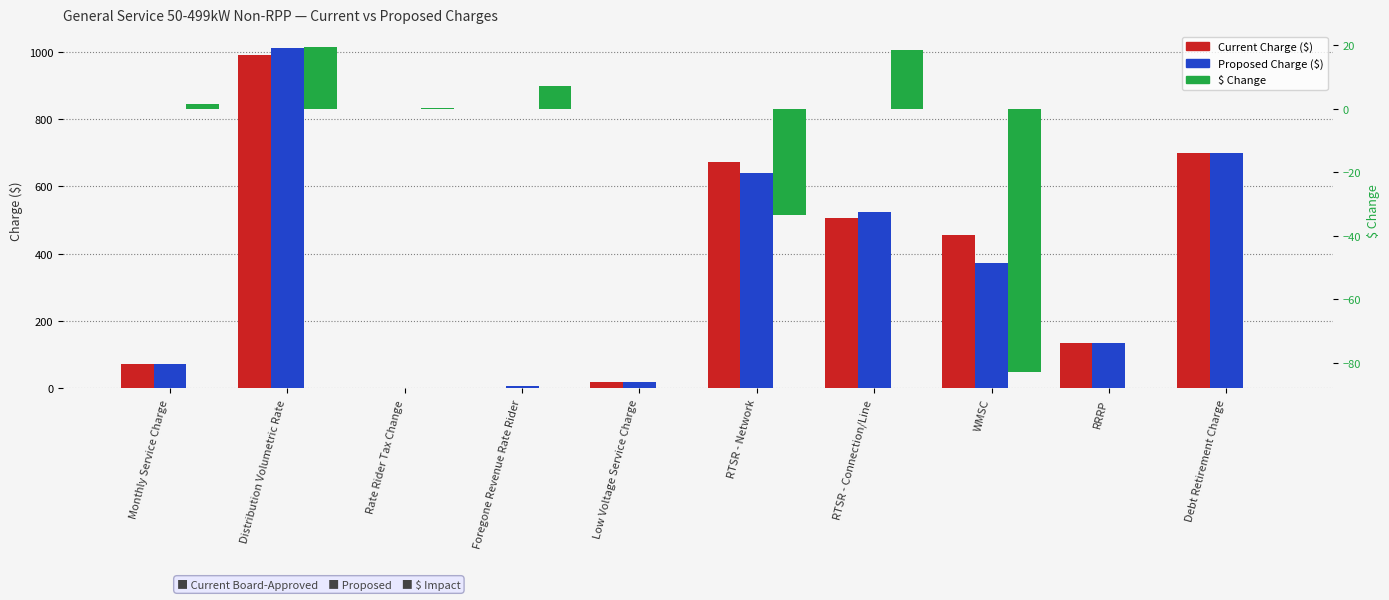

Reading left to right, extract all data points from this chart.

Current Charge ($): Monthly Service Charge=71.6	Distribution Volumetric Rate=991.7	Rate Rider Tax Change=0.0	Foregone Revenue Rate Rider=0.0	Low Voltage Service Charge=18.4	RTSR - Network=673.3	RTSR - Connection/Line=505.1	WMSC=455.8	RRRP=134.7	Debt Retirement Charge=700.0
Proposed Charge ($): Monthly Service Charge=73.0	Distribution Volumetric Rate=1011.1	Rate Rider Tax Change=0.4	Foregone Revenue Rate Rider=7.3	Low Voltage Service Charge=18.4	RTSR - Network=639.8	RTSR - Connection/Line=523.4	WMSC=373.0	RRRP=134.7	Debt Retirement Charge=700.0
$ Change: Monthly Service Charge=1.4	Distribution Volumetric Rate=19.3	Rate Rider Tax Change=0.4	Foregone Revenue Rate Rider=7.3	Low Voltage Service Charge=0.0	RTSR - Network=-33.4	RTSR - Connection/Line=18.4	WMSC=-82.9	RRRP=0.0	Debt Retirement Charge=0.0